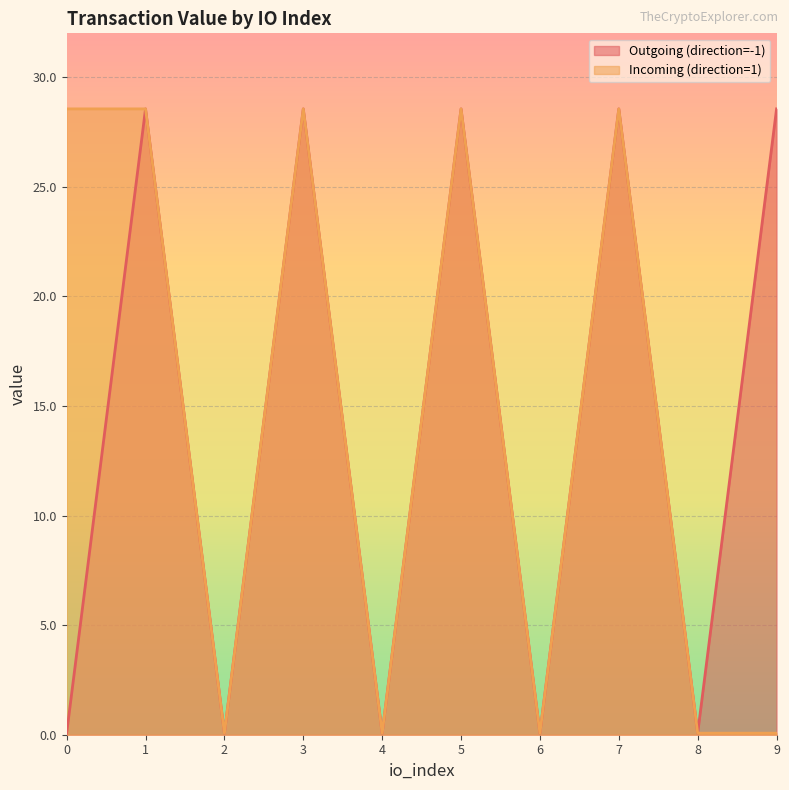

Which series has the largest total across all categories?

Outgoing (direction=-1)